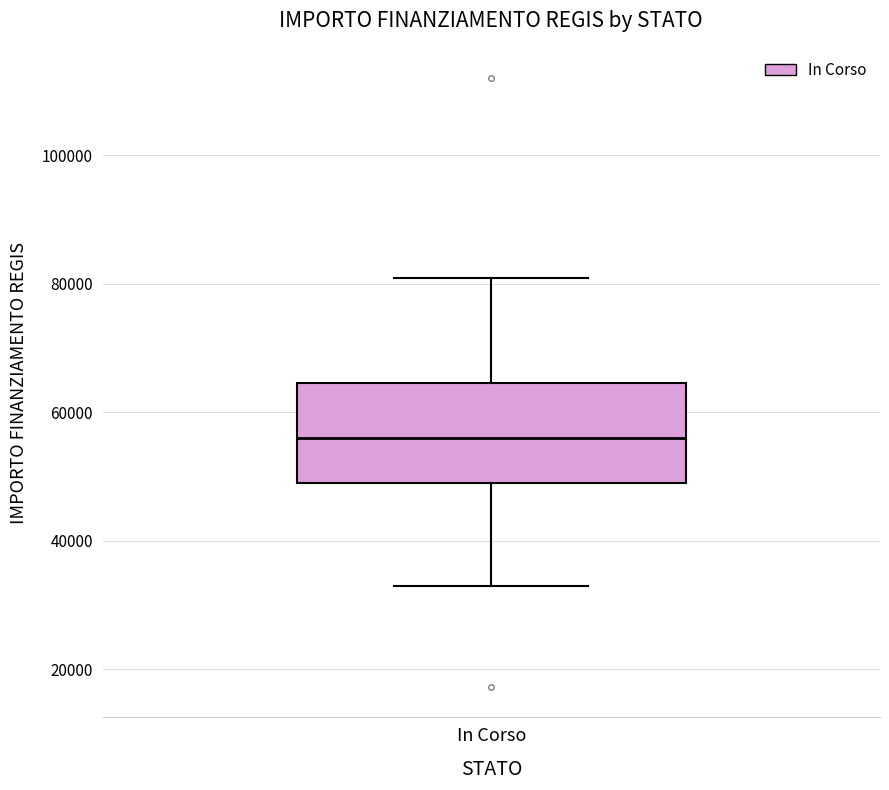

Read this box plot against the y-axis: the position of the median line, the range covered by the box, and the ends of both whiskers. The values are not printed on the chart, so give them approximately, as read against the axis.

median 56000, box 50000 to 64000, whiskers 32000 to 80000